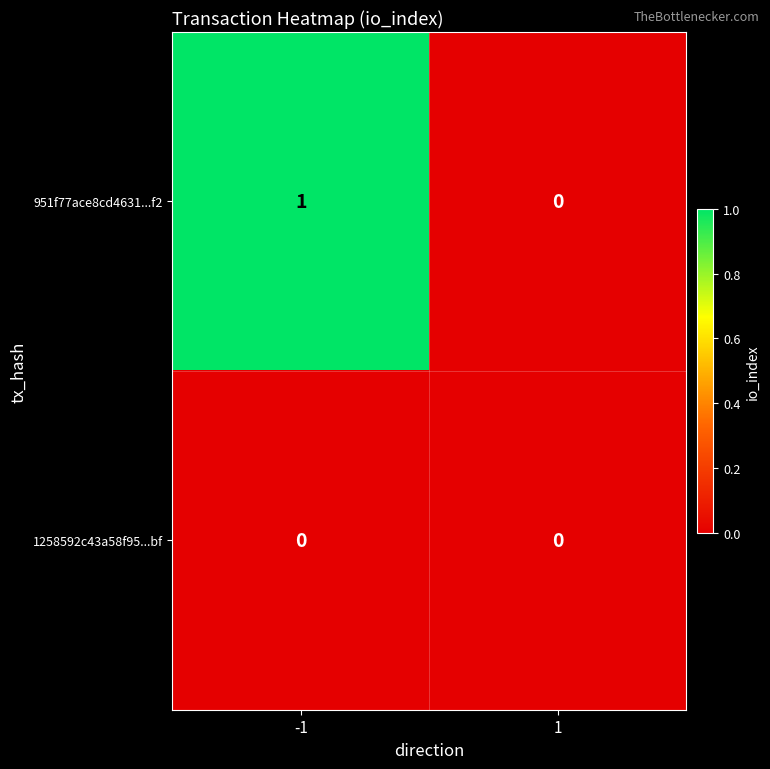

Reading left to right, extract all data points from this chart.

951f77ace8cd4631...f2: -1=1	1=0
1258592c43a58f95...bf: -1=0	1=0